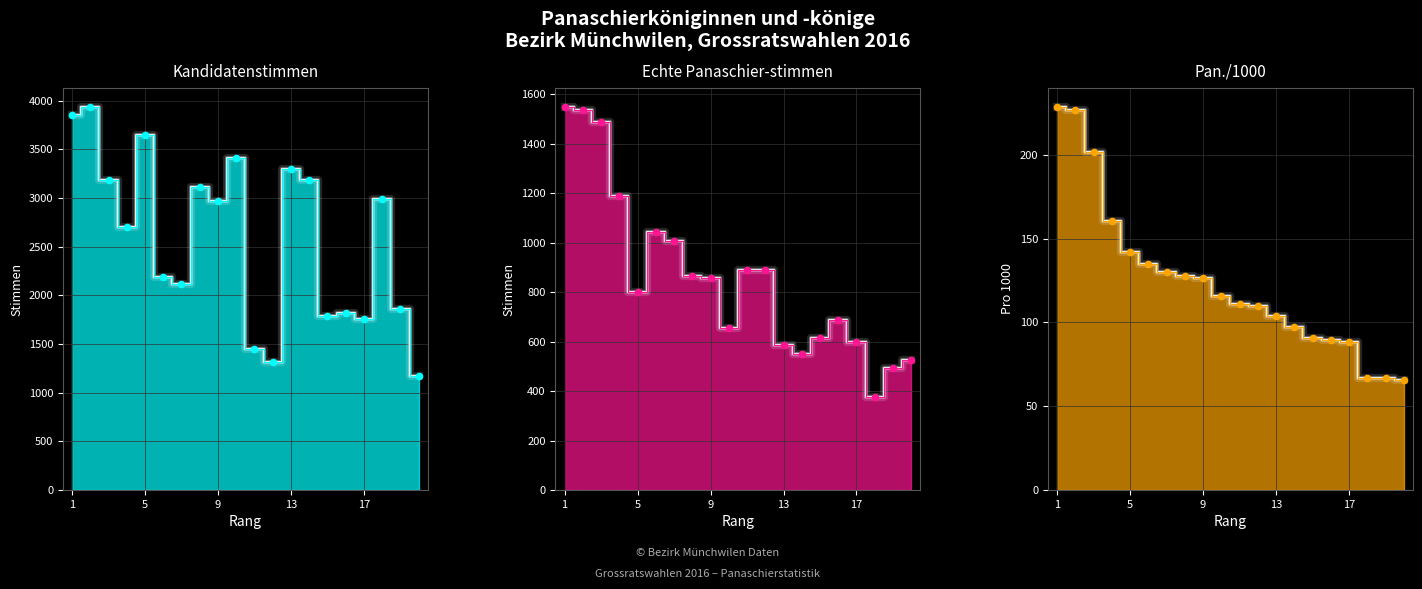

What are all the series names shown in the legend?

Kandidatenstimmen, Echte Panaschier-stimmen, Pan./1000